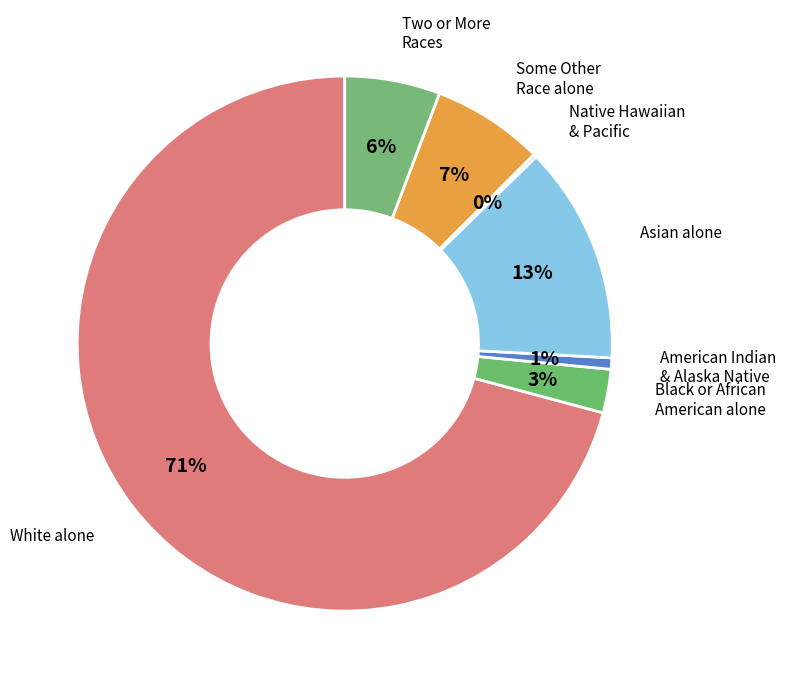

Which category has the biggest portion of the pie?

White alone